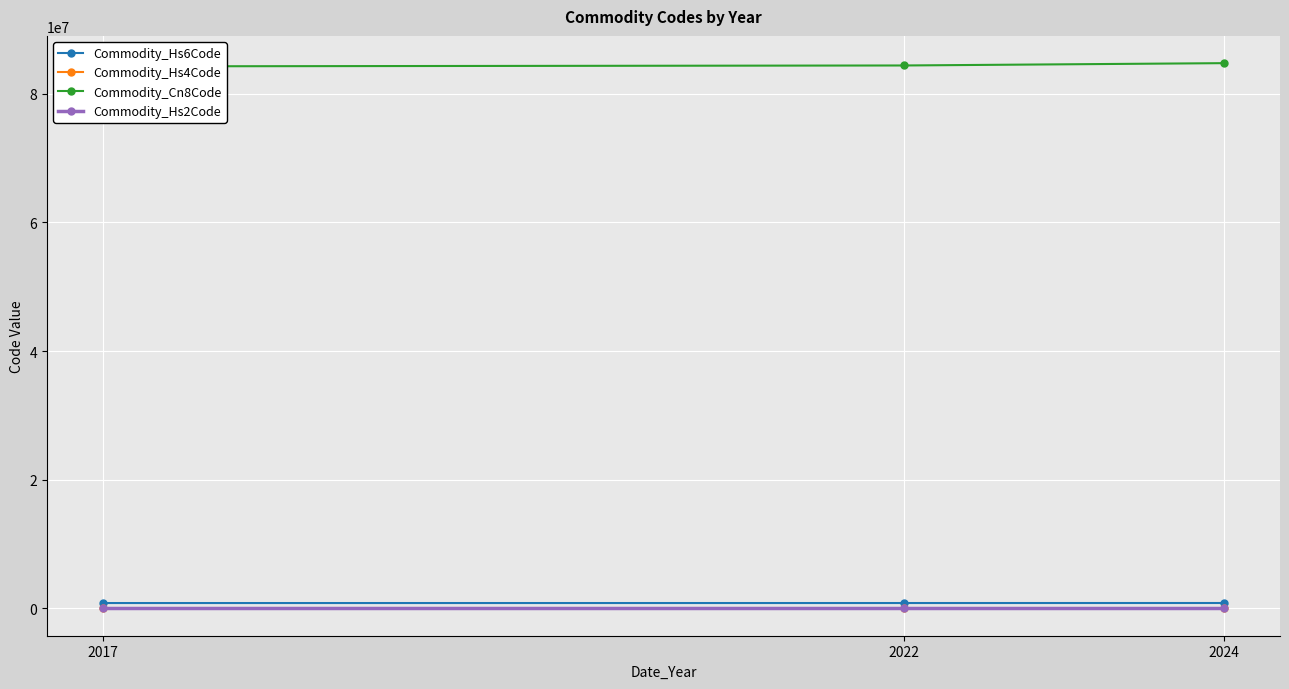

What are all the series names shown in the legend?

Commodity_Hs6Code, Commodity_Hs4Code, Commodity_Cn8Code, Commodity_Hs2Code